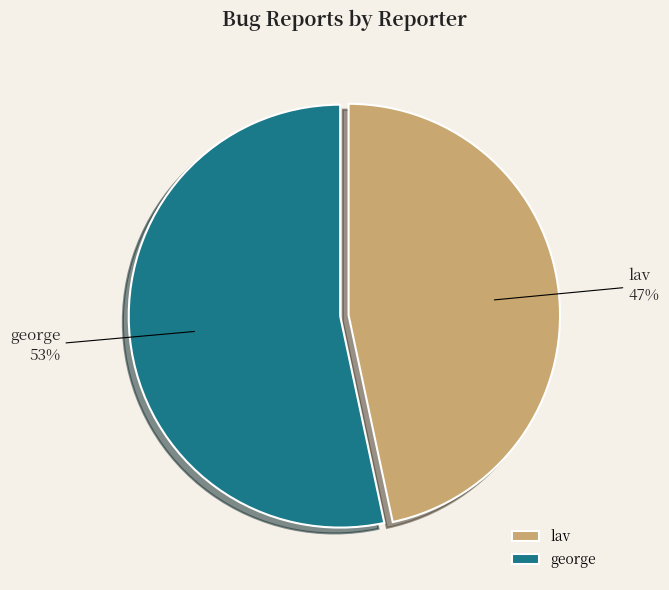

To the nearest percent, what is the average slice percentage?

50%